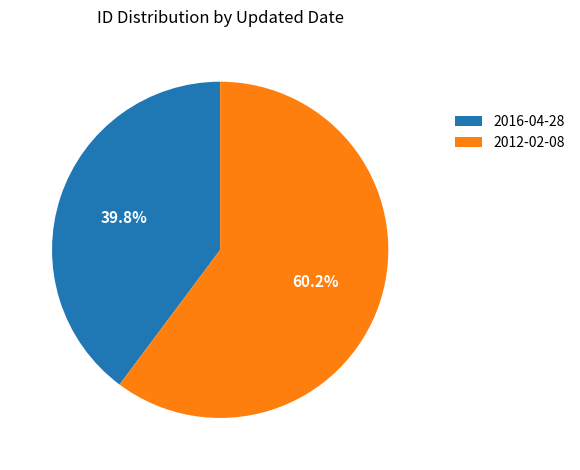

What is the largest slice in the pie chart?

2012-02-08